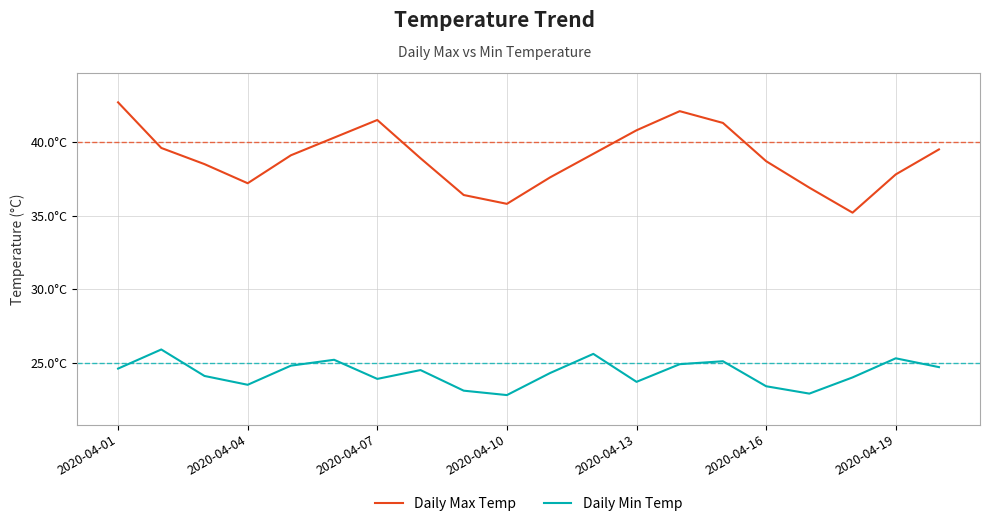

What is the maximum value shown in the chart?

42.7